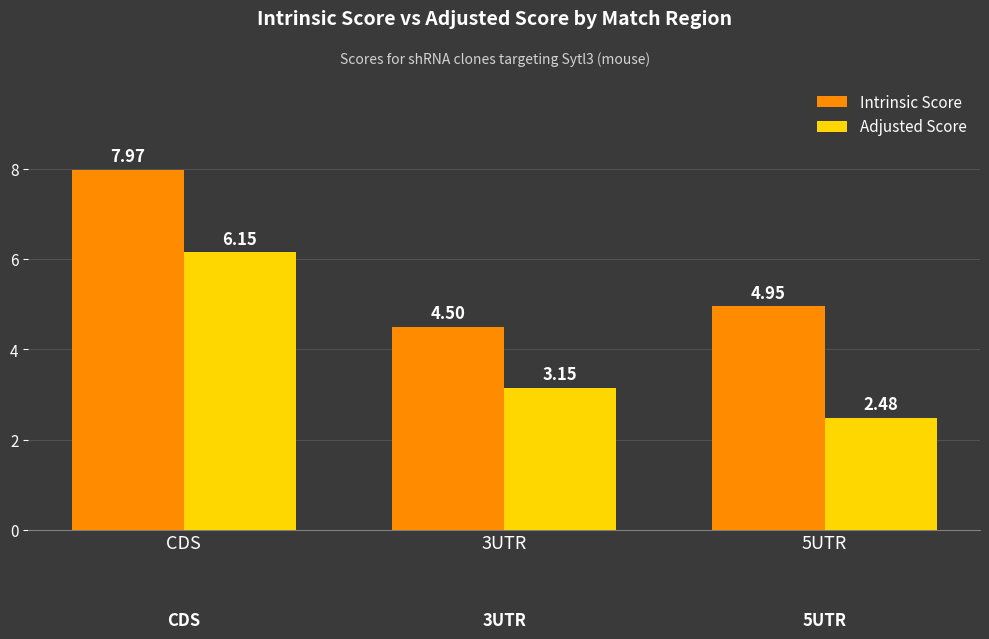

What is the sum of the Intrinsic Score values at CDS and 5UTR?

12.9